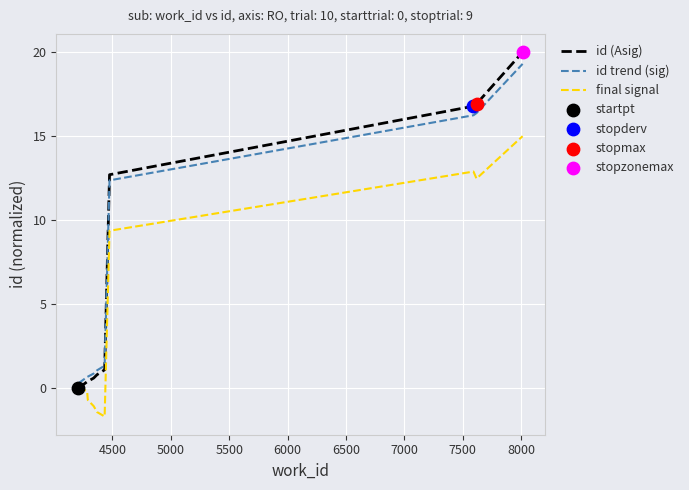

Which series has the largest range (max minus min)?

id (Asig)